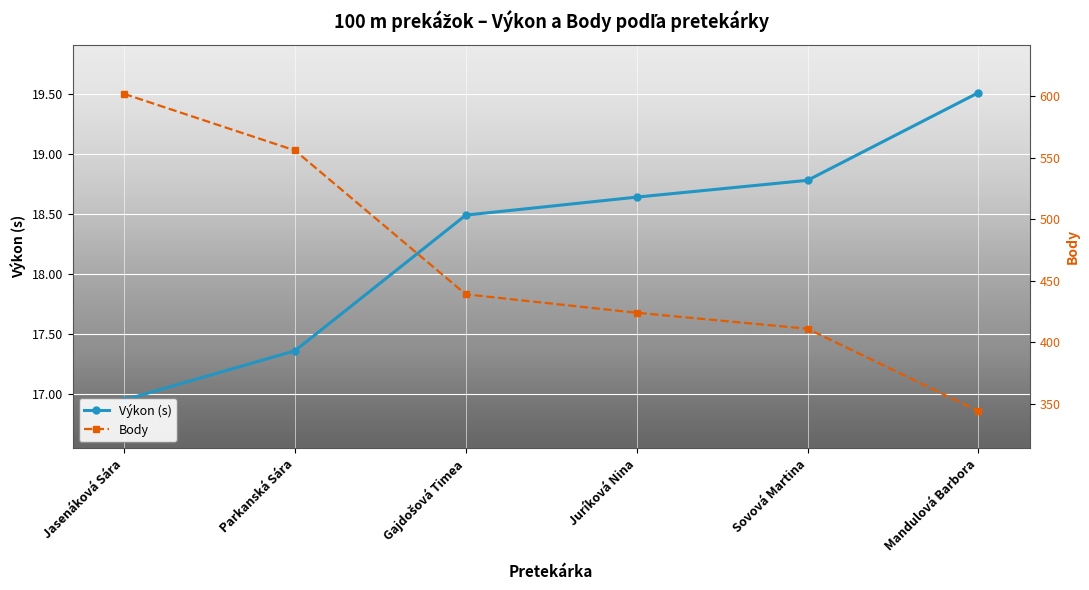

True or false: Výkon (s) and Body intersect in this chart.

False